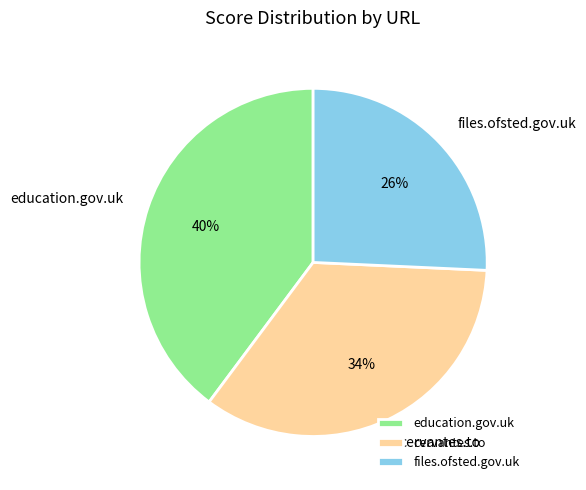

Rank the categories by value from highest to lowest.

education.gov.uk, cervantes.to, files.ofsted.gov.uk